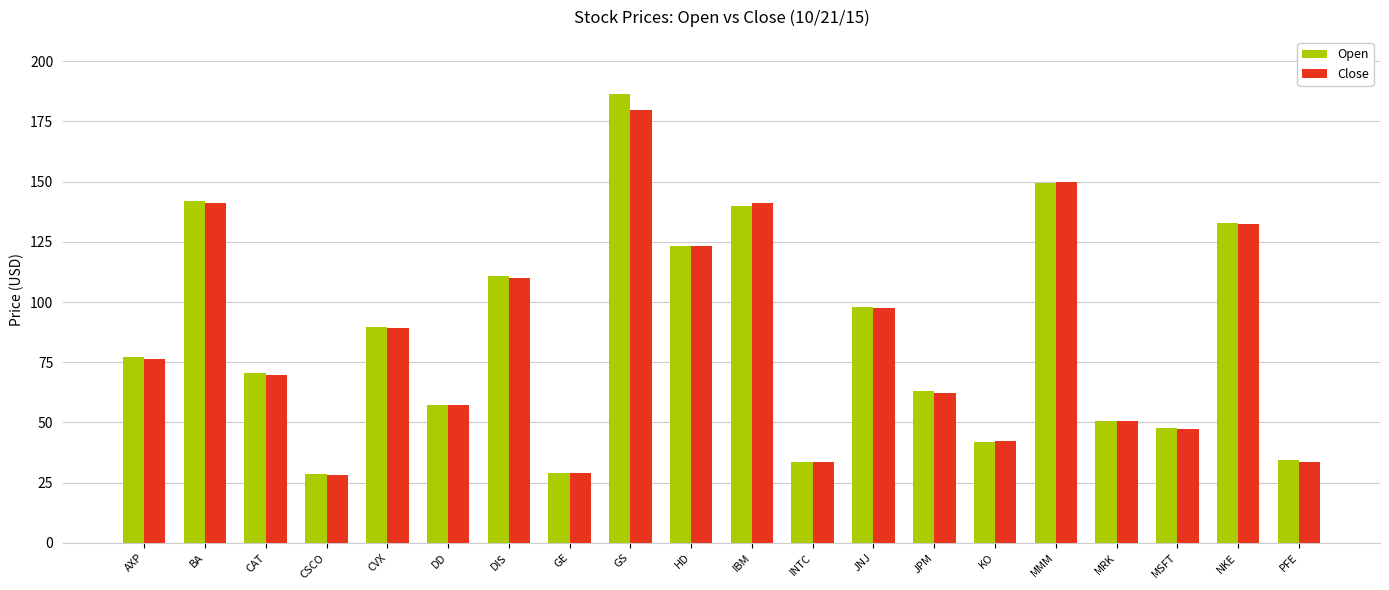

Which category has the highest value across all series?

GS